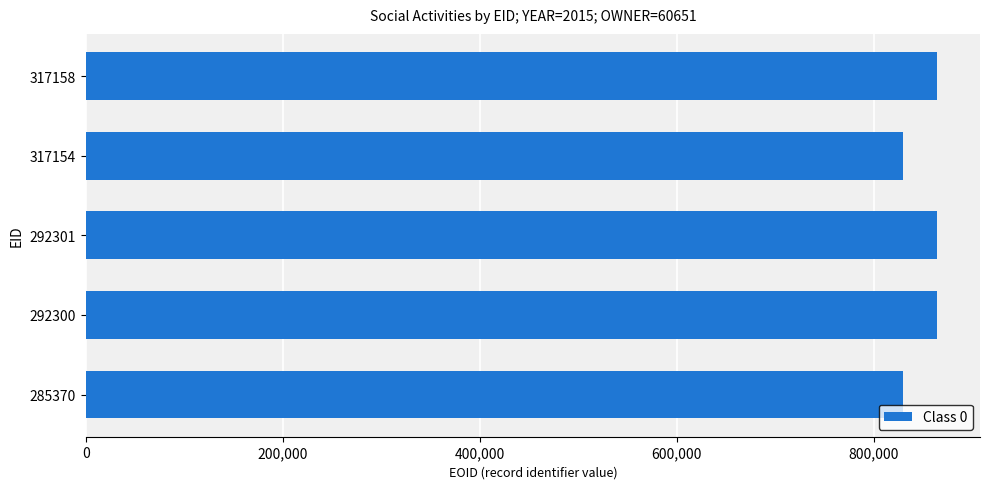

The value at 292300 is 864624. True or false?

True